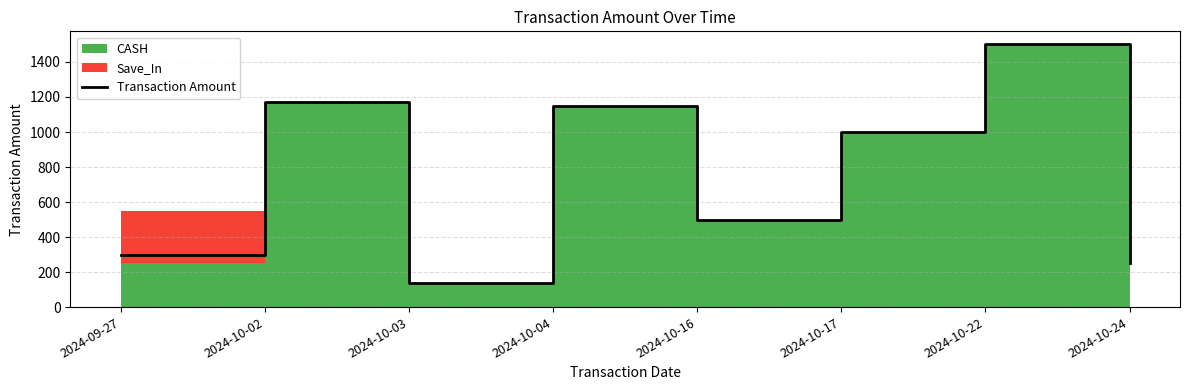

At which label is Transaction Amount closest to 820?

2024-10-17